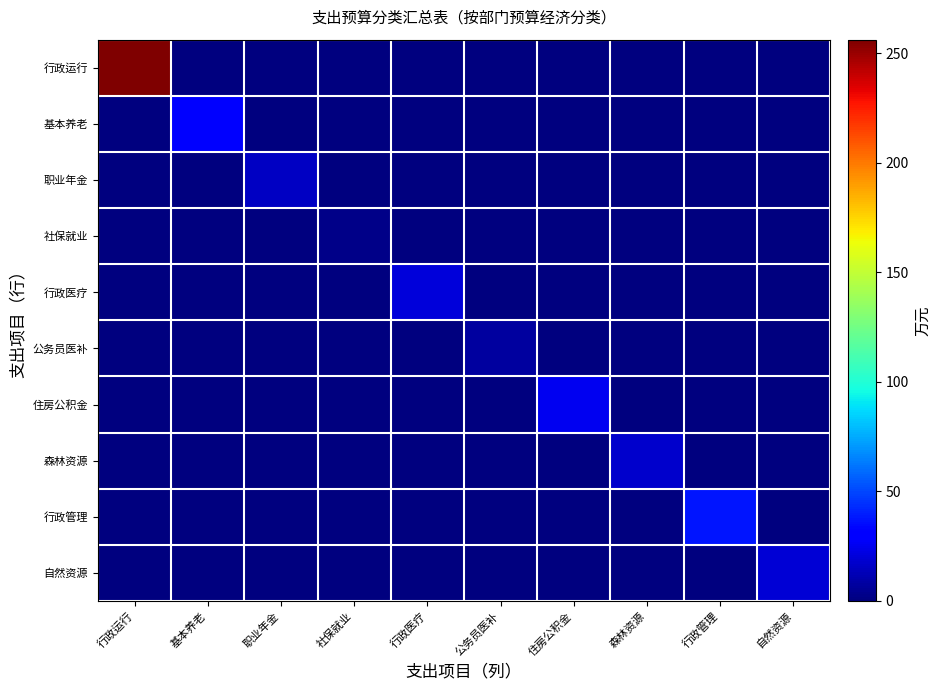

Reading left to right, what are all the values shown in this chart?

行政运行: 行政运行=256.1	基本养老=0.0	职业年金=0.0	社保就业=0.0	行政医疗=0.0	公务员医补=0.0	住房公积金=0.0	森林资源=0.0	行政管理=0.0	自然资源=0.0
基本养老: 行政运行=0.0	基本养老=30.4	职业年金=0.0	社保就业=0.0	行政医疗=0.0	公务员医补=0.0	住房公积金=0.0	森林资源=0.0	行政管理=0.0	自然资源=0.0
职业年金: 行政运行=0.0	基本养老=0.0	职业年金=15.2	社保就业=0.0	行政医疗=0.0	公务员医补=0.0	住房公积金=0.0	森林资源=0.0	行政管理=0.0	自然资源=0.0
社保就业: 行政运行=0.0	基本养老=0.0	职业年金=0.0	社保就业=2.5	行政医疗=0.0	公务员医补=0.0	住房公积金=0.0	森林资源=0.0	行政管理=0.0	自然资源=0.0
行政医疗: 行政运行=0.0	基本养老=0.0	职业年金=0.0	社保就业=0.0	行政医疗=20.8	公务员医补=0.0	住房公积金=0.0	森林资源=0.0	行政管理=0.0	自然资源=0.0
公务员医补: 行政运行=0.0	基本养老=0.0	职业年金=0.0	社保就业=0.0	行政医疗=0.0	公务员医补=7.6	住房公积金=0.0	森林资源=0.0	行政管理=0.0	自然资源=0.0
住房公积金: 行政运行=0.0	基本养老=0.0	职业年金=0.0	社保就业=0.0	行政医疗=0.0	公务员医补=0.0	住房公积金=25.6	森林资源=0.0	行政管理=0.0	自然资源=0.0
森林资源: 行政运行=0.0	基本养老=0.0	职业年金=0.0	社保就业=0.0	行政医疗=0.0	公务员医补=0.0	住房公积金=0.0	森林资源=18.0	行政管理=0.0	自然资源=0.0
行政管理: 行政运行=0.0	基本养老=0.0	职业年金=0.0	社保就业=0.0	行政医疗=0.0	公务员医补=0.0	住房公积金=0.0	森林资源=0.0	行政管理=38.0	自然资源=0.0
自然资源: 行政运行=0.0	基本养老=0.0	职业年金=0.0	社保就业=0.0	行政医疗=0.0	公务员医补=0.0	住房公积金=0.0	森林资源=0.0	行政管理=0.0	自然资源=20.0